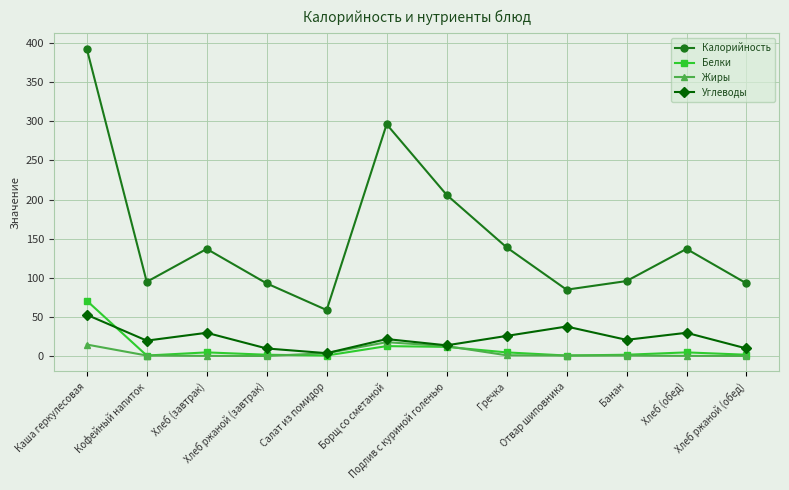

What is the value of the Белки point at the 11th from the left?

5.0